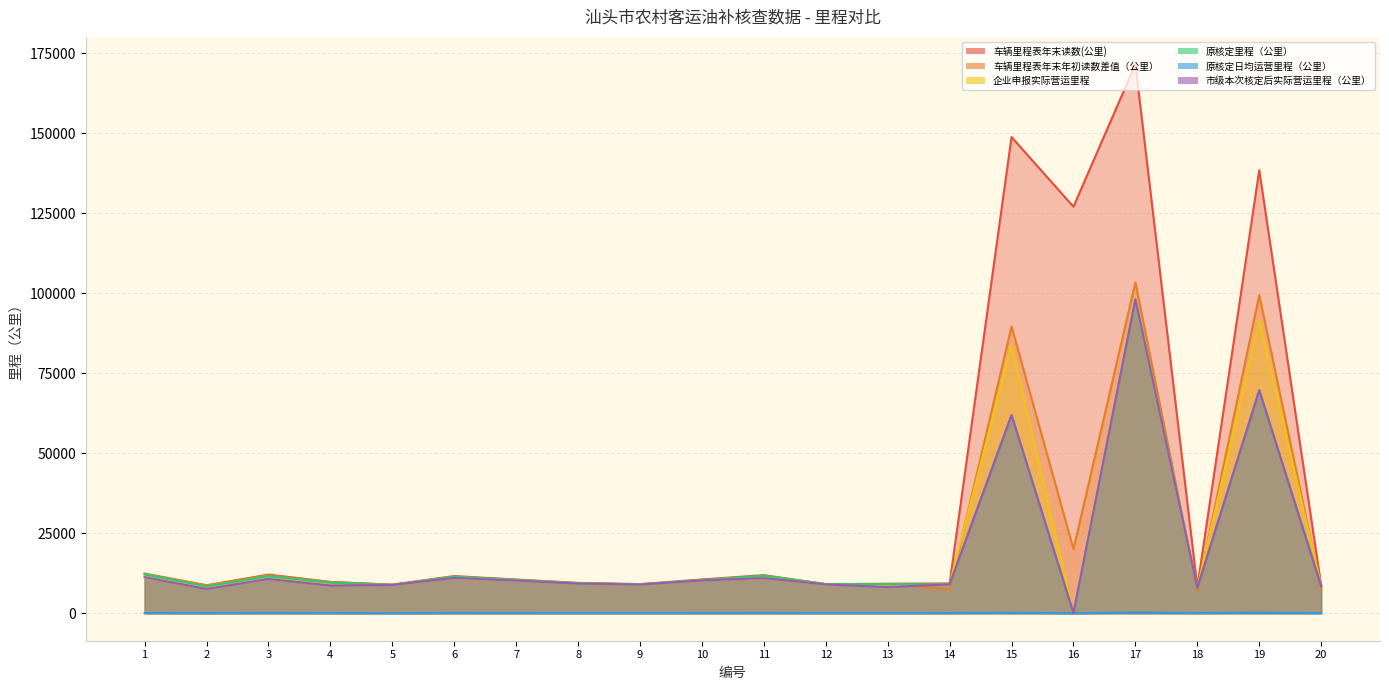

How many data points in 车辆里程表年末年初读数差值（公里） are less than 10388?

10